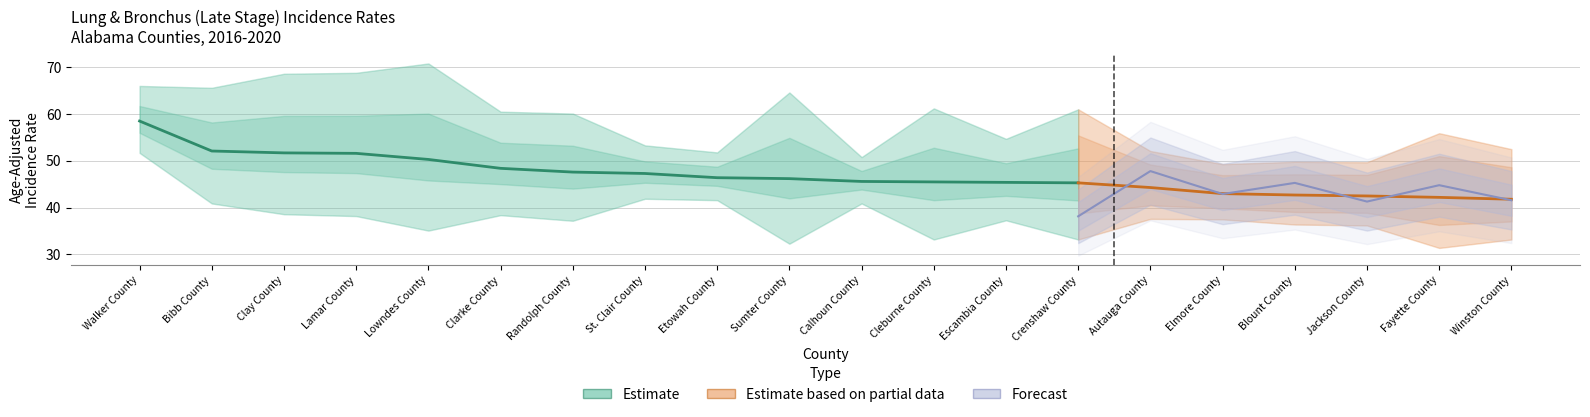

Where is Upper 95% CI nearest to the value 60?

Randolph County